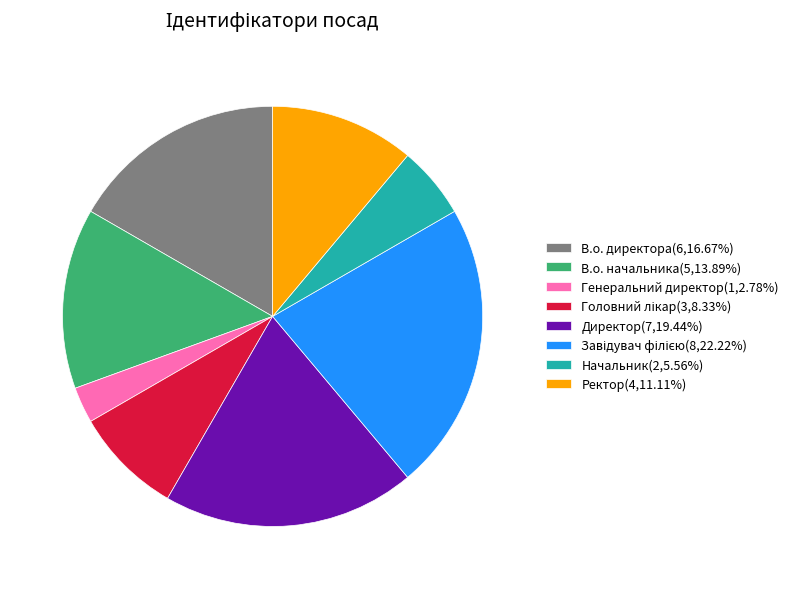

Which category has the smallest portion of the pie?

Генеральний директор